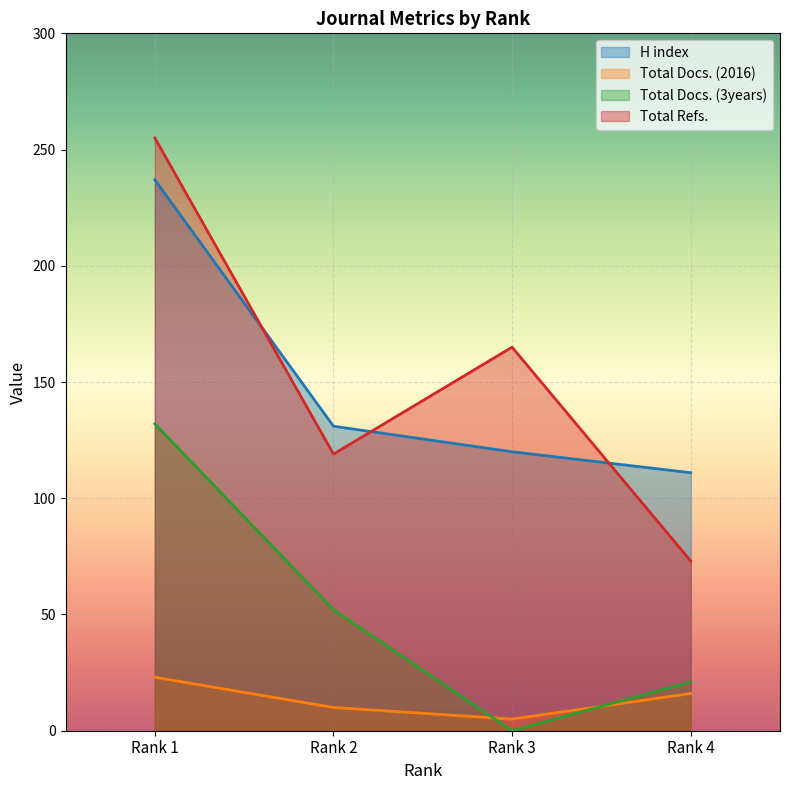

Reading left to right, what are all the values shown in this chart?

H index: Rank 1=237	Rank 2=131	Rank 3=120	Rank 4=111
Total Docs. (2016): Rank 1=23	Rank 2=10	Rank 3=5	Rank 4=16
Total Docs. (3years): Rank 1=132	Rank 2=52	Rank 3=0	Rank 4=21
Total Refs.: Rank 1=255	Rank 2=119	Rank 3=165	Rank 4=73